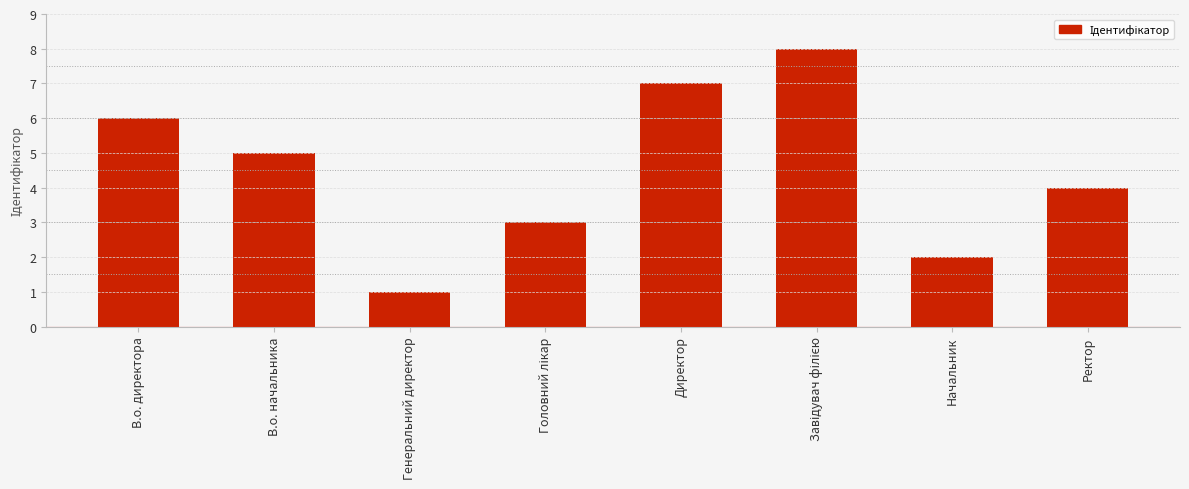

What is the smallest value displayed?

1